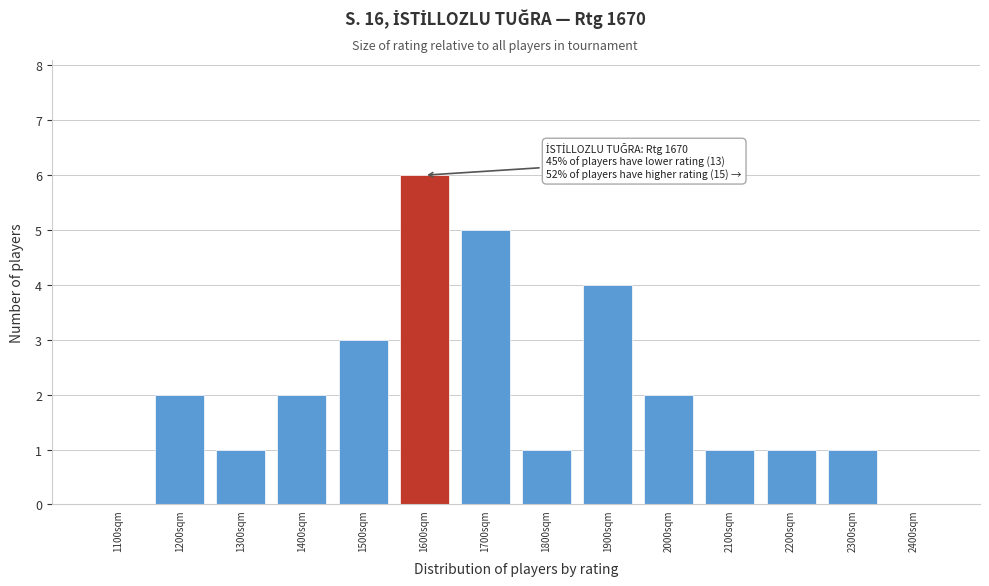

Reading left to right, transcribe all the data shown in this chart.

1100sqm=0	1200sqm=2	1300sqm=1	1400sqm=2	1500sqm=3	1600sqm=6	1700sqm=5	1800sqm=1	1900sqm=4	2000sqm=2	2100sqm=1	2200sqm=1	2300sqm=1	2400sqm=0